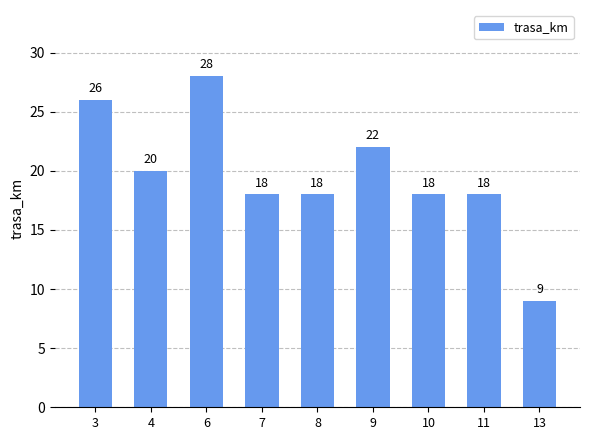

Which has a higher value, 3 or 7?

3